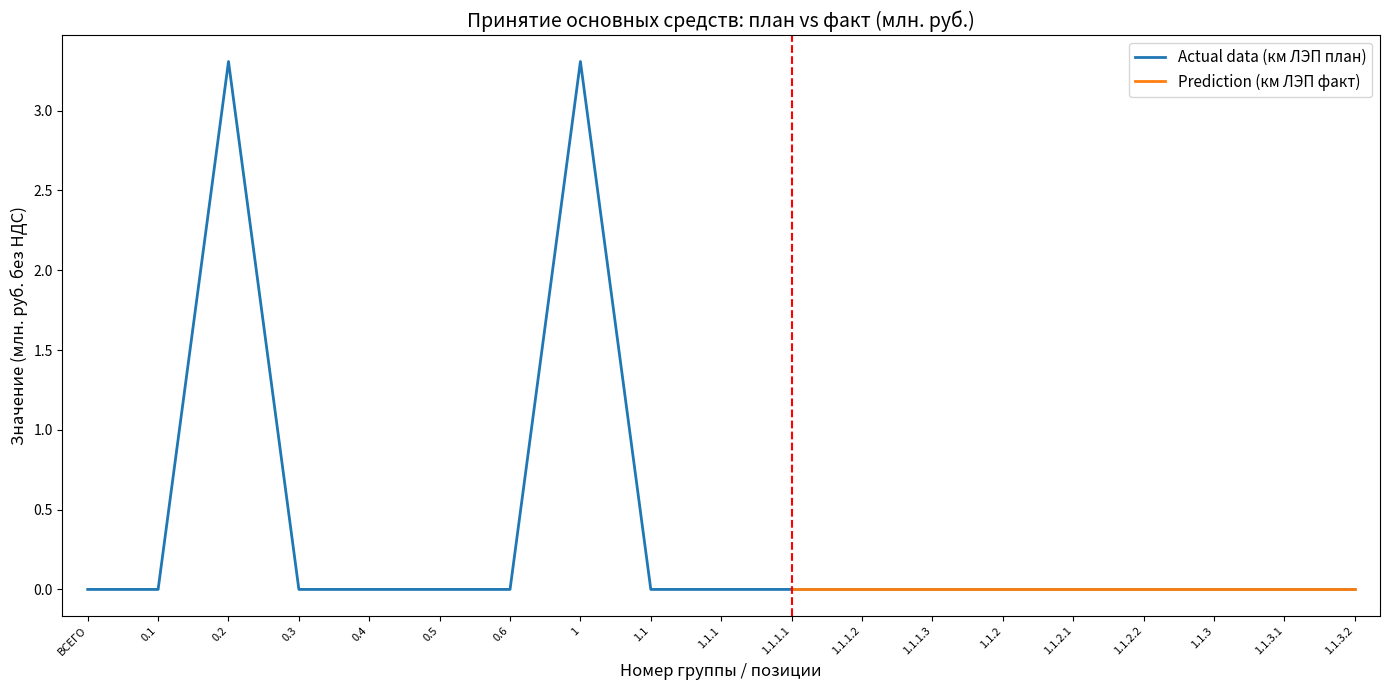

What is the sum of all Plan - All values?

6.6